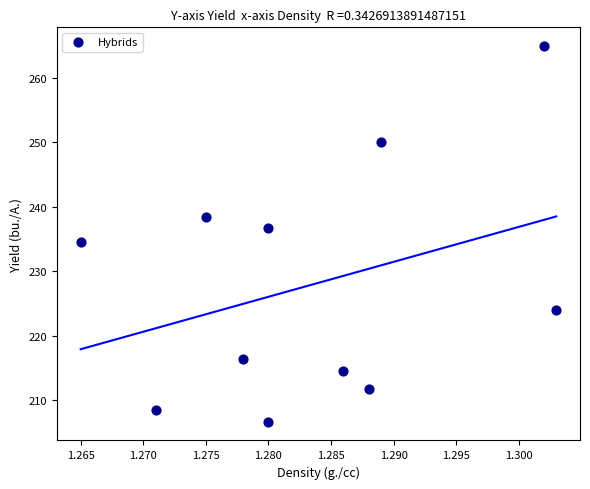

What is the range of Y values (max minus min)?

58.2